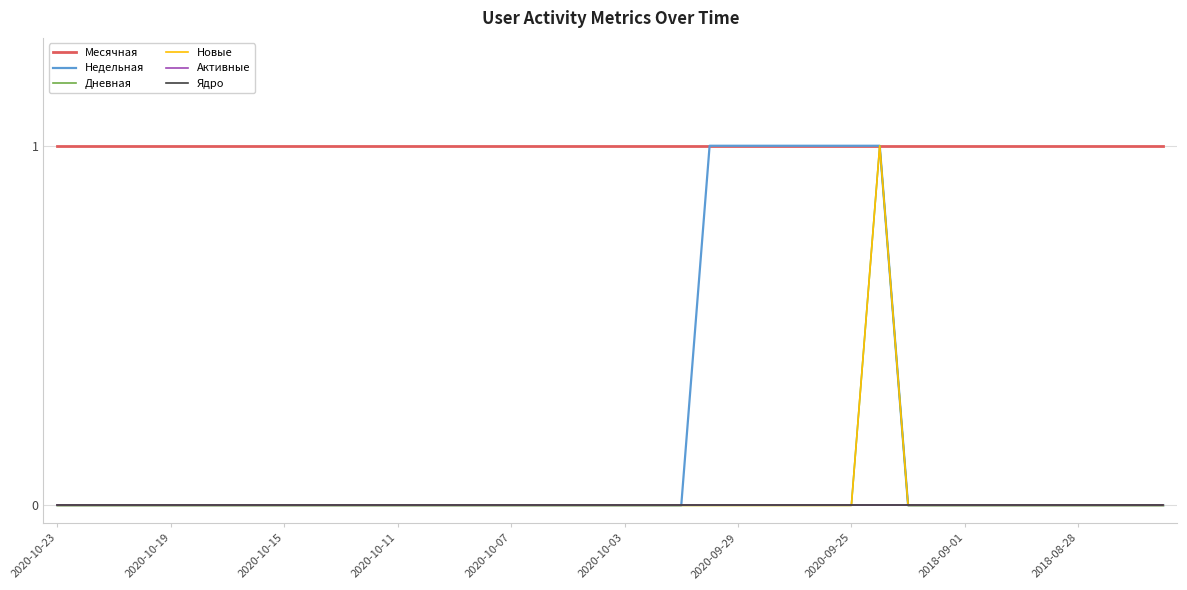

At which label is Дневная closest to 0?

2020-10-23